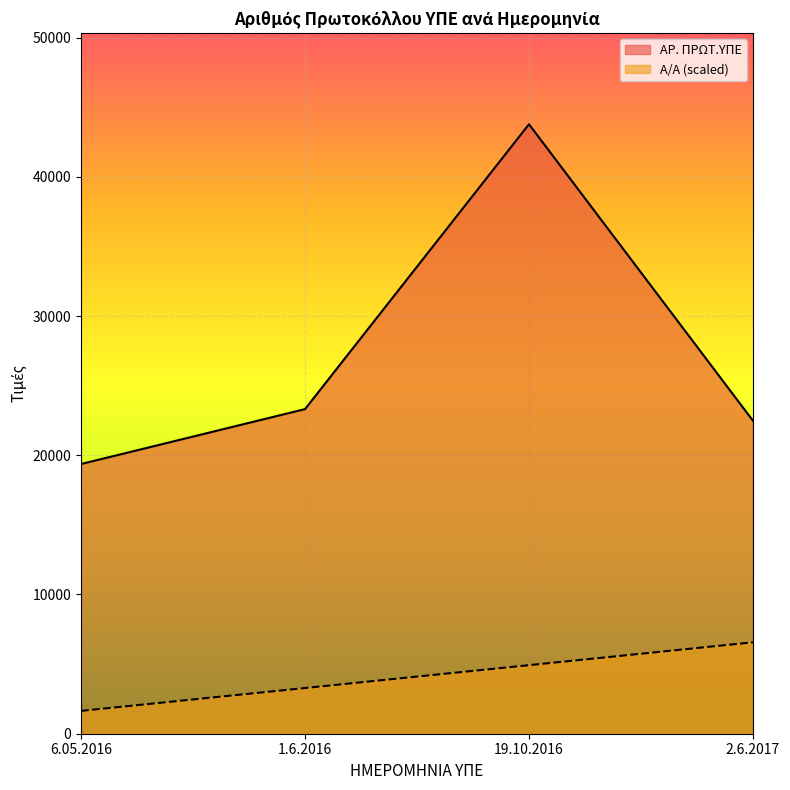

True or false: Α/Α has more than 2 points higher than both neighbors.

False